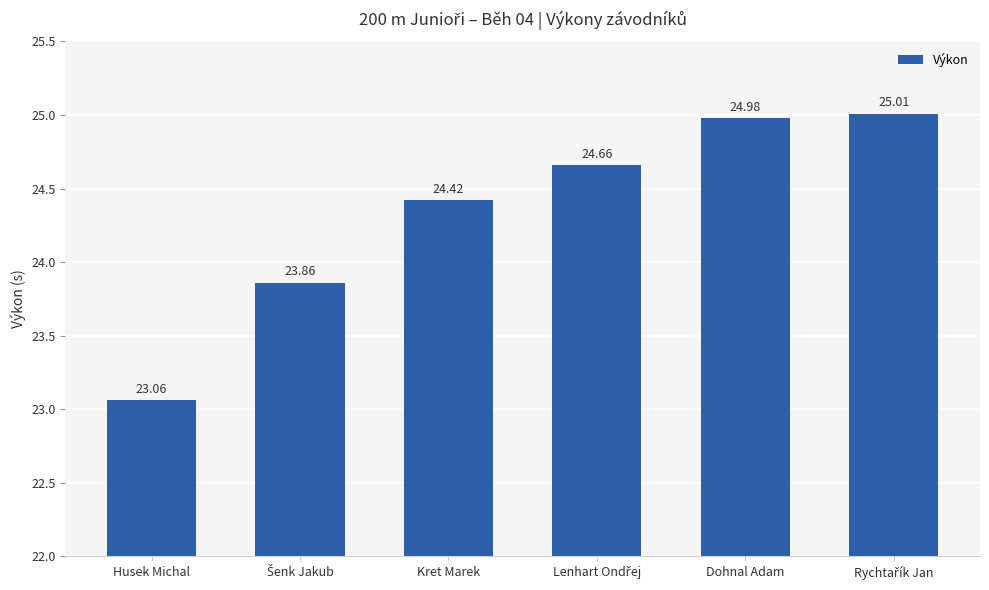

Reading left to right, list all the values displayed in this chart.

23.1	23.9	24.4	24.7	25.0	25.0